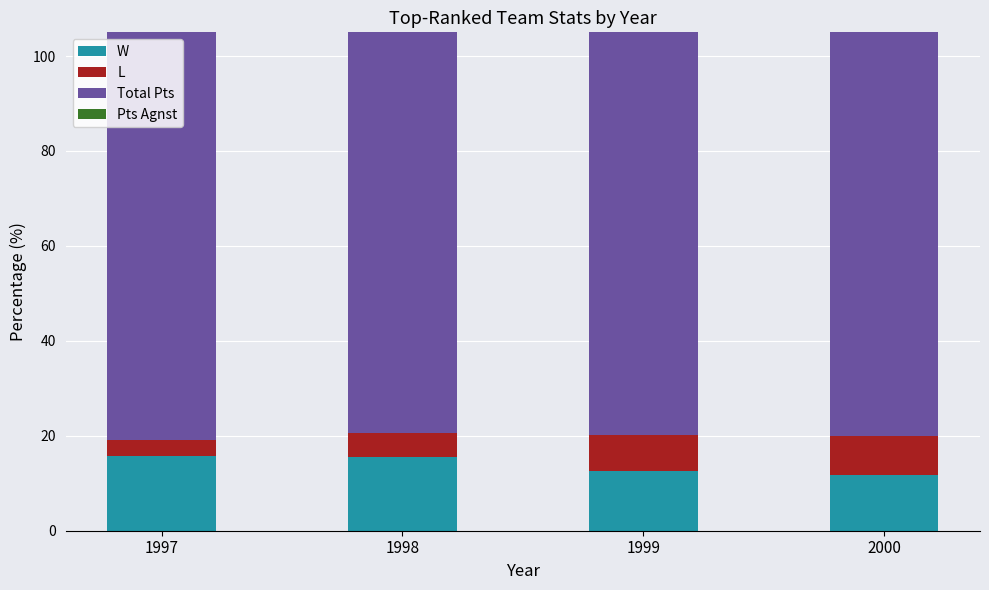

The value of Total Pts at 1997 is 5794.0. True or false?

False